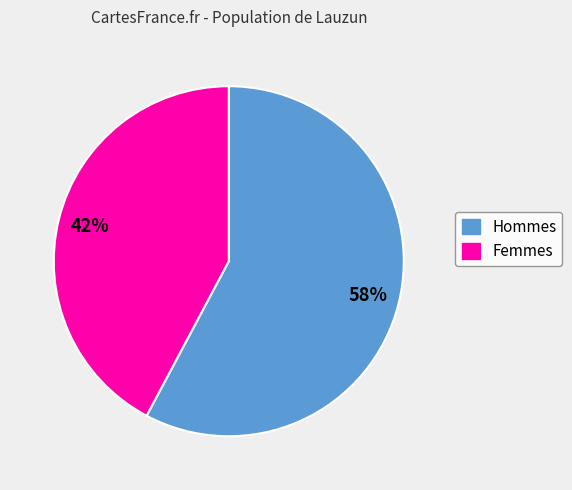

Does any single category account for the majority?

Yes